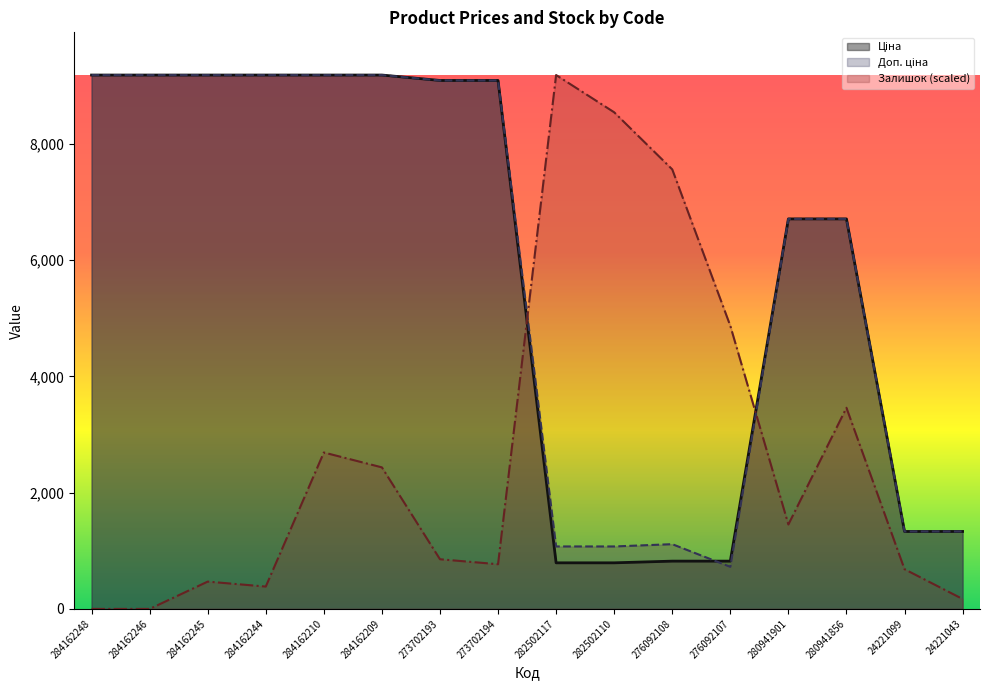

What position from the left is 273702194?

8